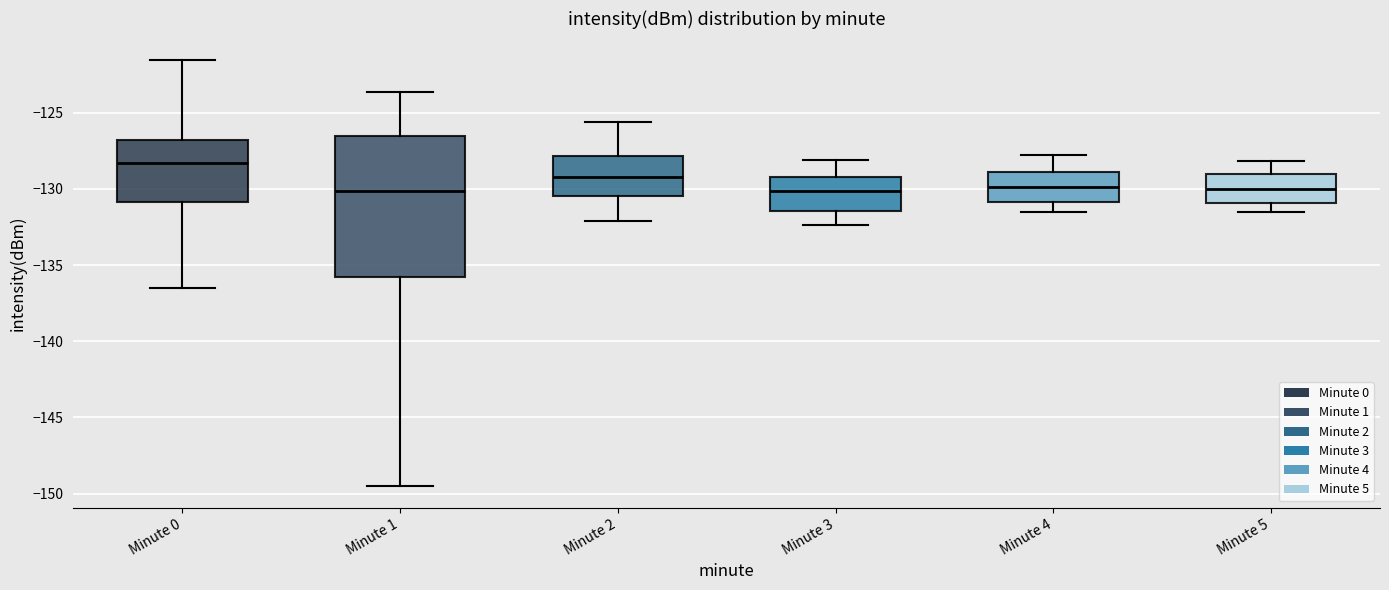

Reading left to right, transcribe this box plot: for each box, give where its median line is, the range the box spans, and where its two whiskers end, as read against the y-axis. The values are not printed on the chart, so give them approximately, as read against the axis.

Minute 0: median -128.5, box -131.0 to -127.0, whiskers -136.5 to -121.5
Minute 1: median -130.0, box -136.0 to -126.5, whiskers -149.5 to -123.5
Minute 2: median -129.0, box -130.5 to -128.0, whiskers -132.0 to -125.5
Minute 3: median -130.0, box -131.5 to -129.0, whiskers -132.5 to -128.0
Minute 4: median -130.0, box -131.0 to -129.0, whiskers -131.5 to -128.0
Minute 5: median -130.0, box -131.0 to -129.0, whiskers -131.5 to -128.0